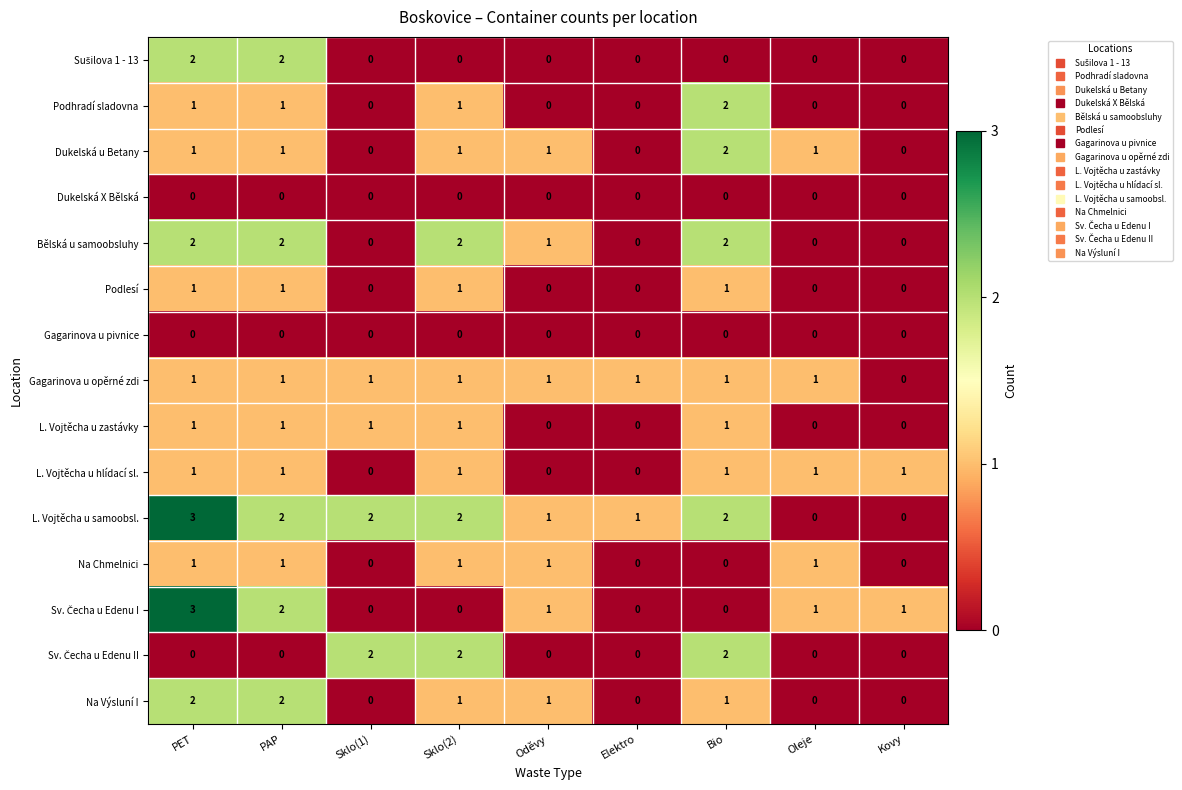

What is the difference between the highest and lowest values at PET?

3